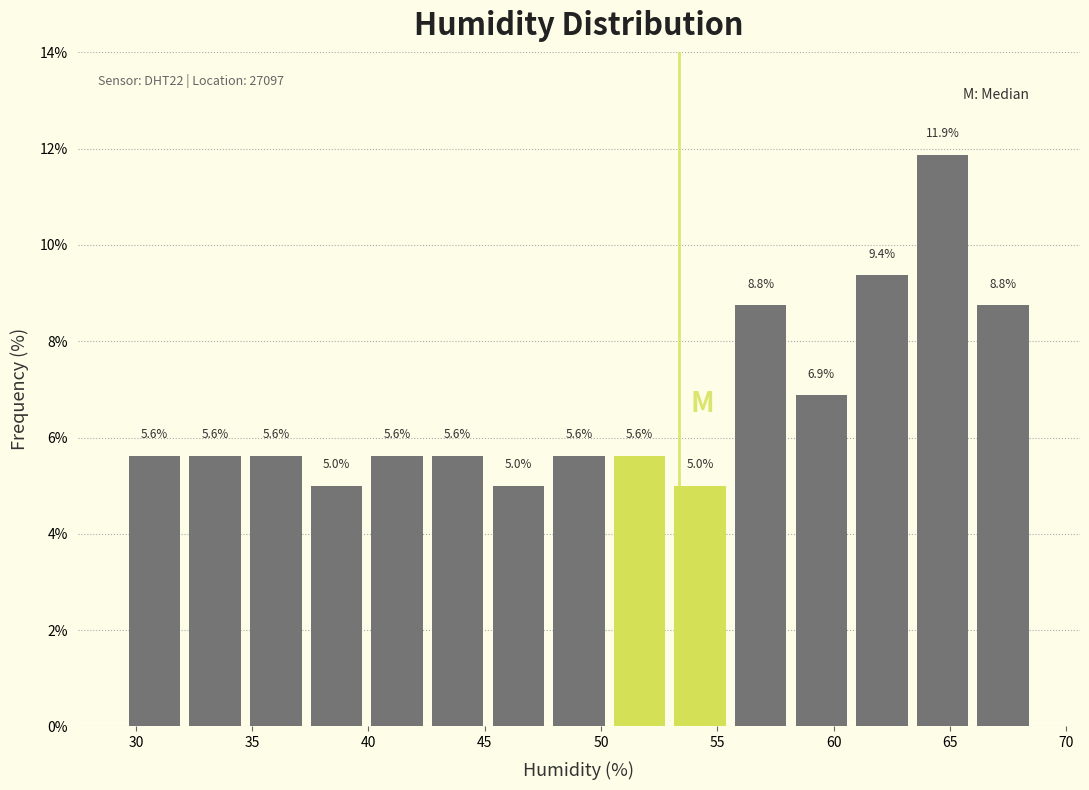

Reading left to right, transcribe this chart: for each bar, give the range it covers on the x-axis and its height. The bar edges are not printed on the chart, so give them approximately, as read against the axis.

29.5 to 32.0: 5.6
32.0 to 34.5: 5.6
34.5 to 37.5: 5.6
37.5 to 40.0: 5.0
40.0 to 42.5: 5.6
42.5 to 45.0: 5.6
45.0 to 47.5: 5.0
47.5 to 50.5: 5.6
50.5 to 53.0: 5.6
53.0 to 55.5: 5.0
55.5 to 58.0: 8.8
58.0 to 61.0: 6.9
61.0 to 63.5: 9.4
63.5 to 66.0: 11.9
66.0 to 68.5: 8.8